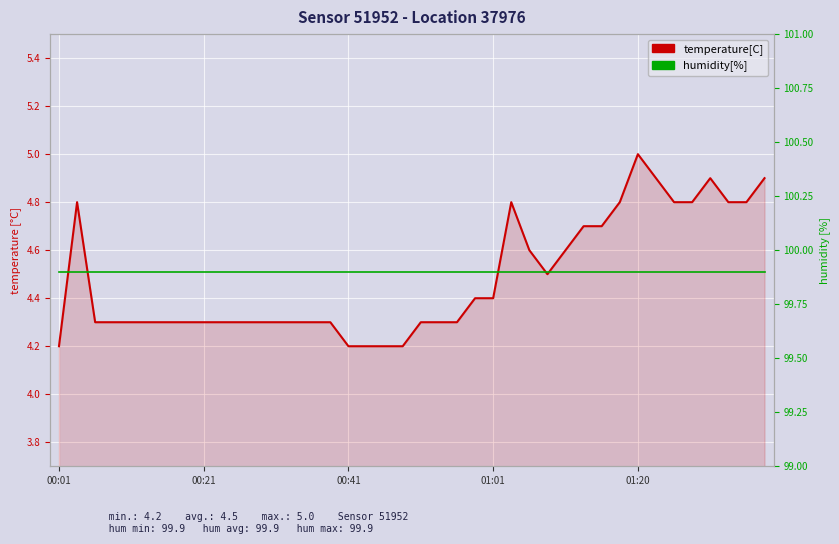

What is the value of the temperature[C] point at the 35th from the left?

4.8